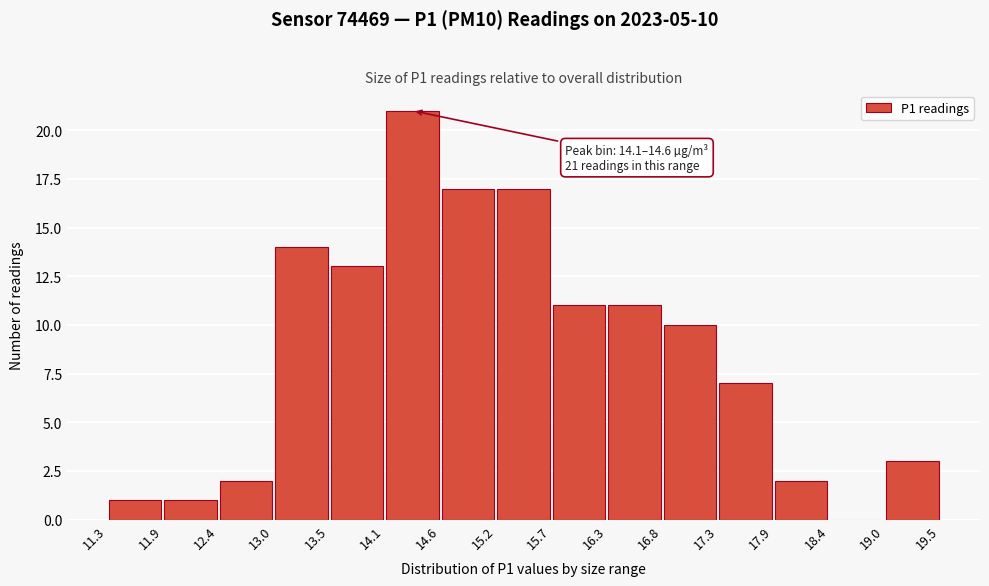

Which range on the x-axis has the tallest bar?

14.1 to 14.6